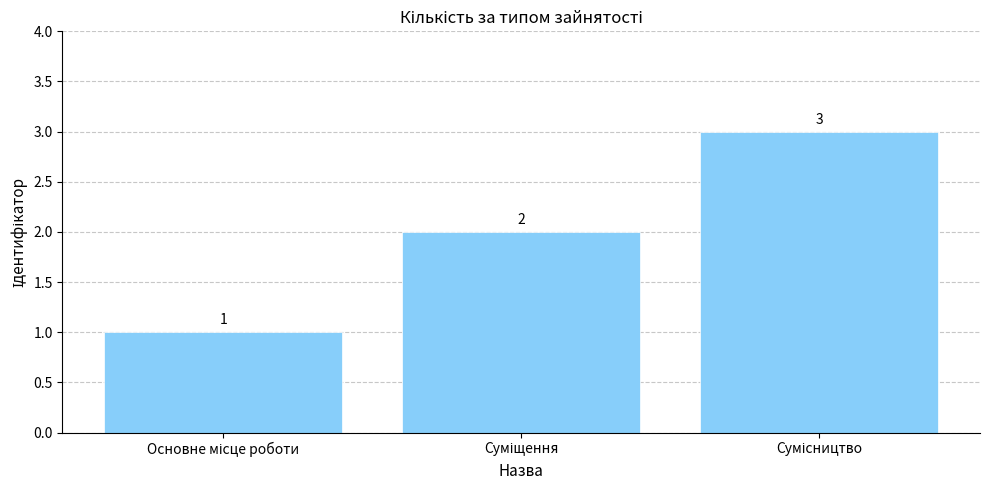

Reading right to left, extract all data points from this chart.

3	2	1